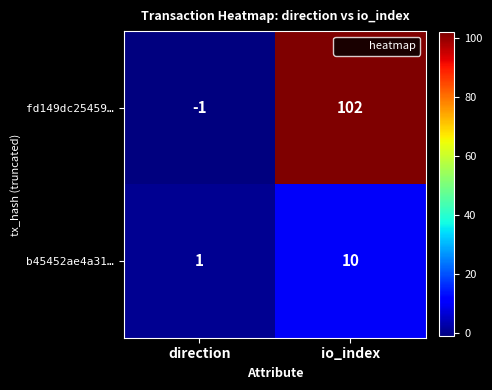

Which series has the largest total across all categories?

fd149dc25459…